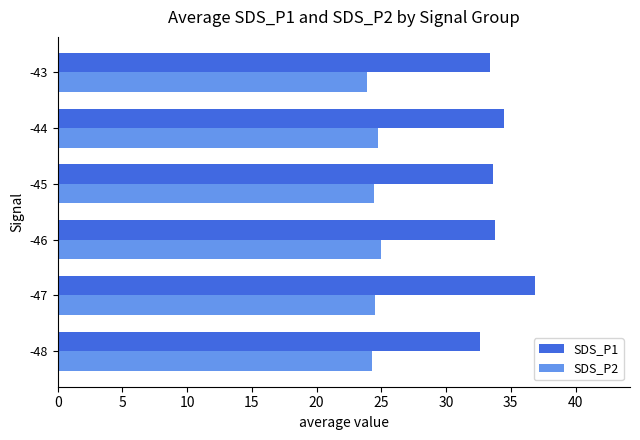

Which series has the widest spread of values?

SDS_P1